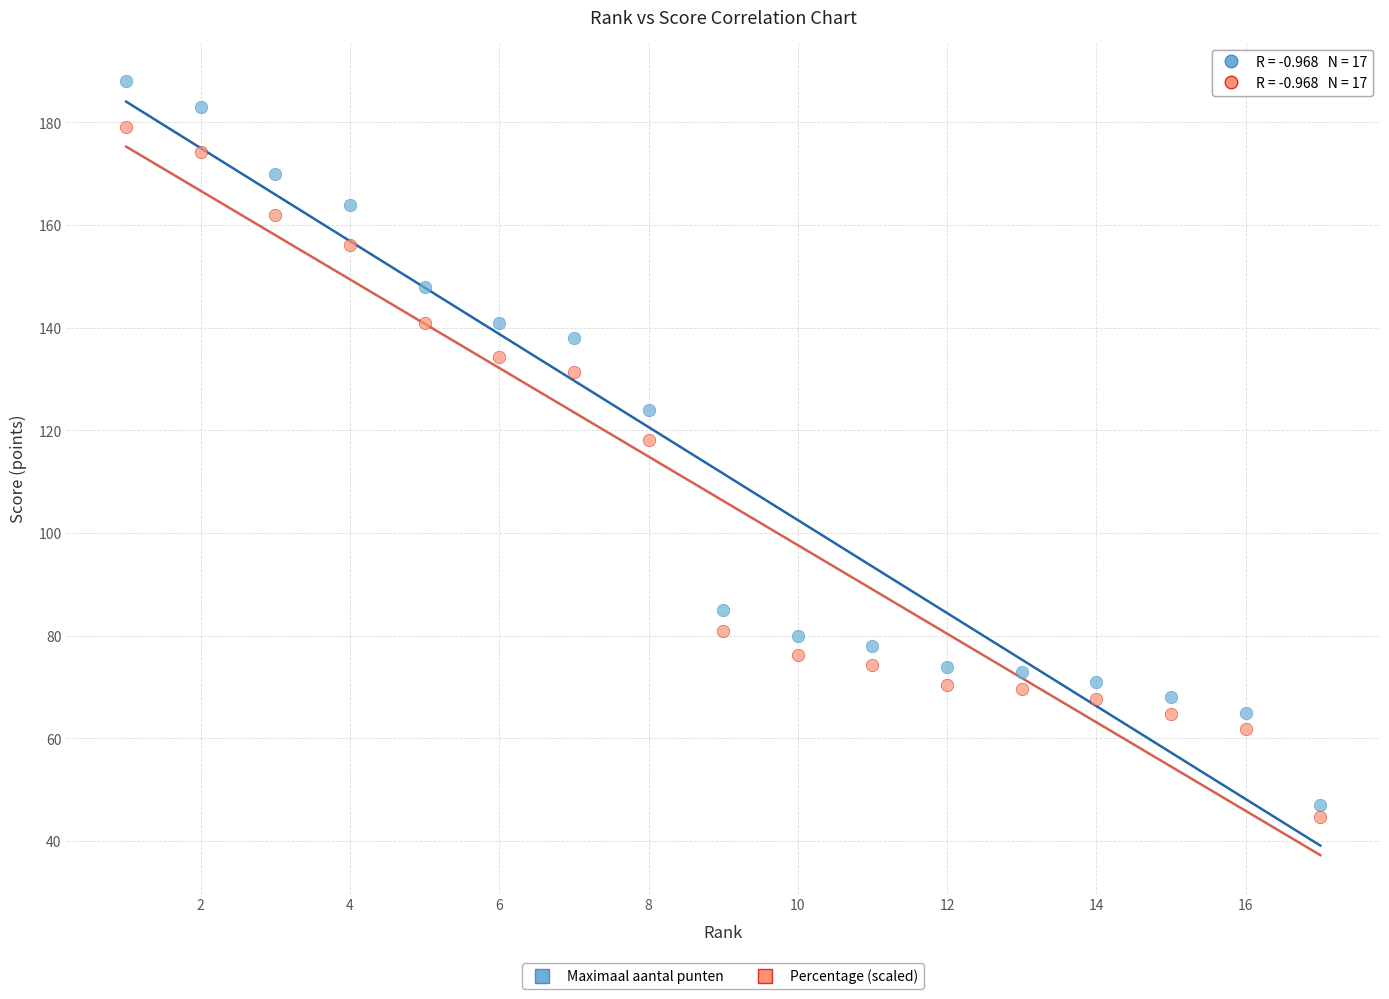

Across all data points, what is the range of X values (max minus min)?

16.0